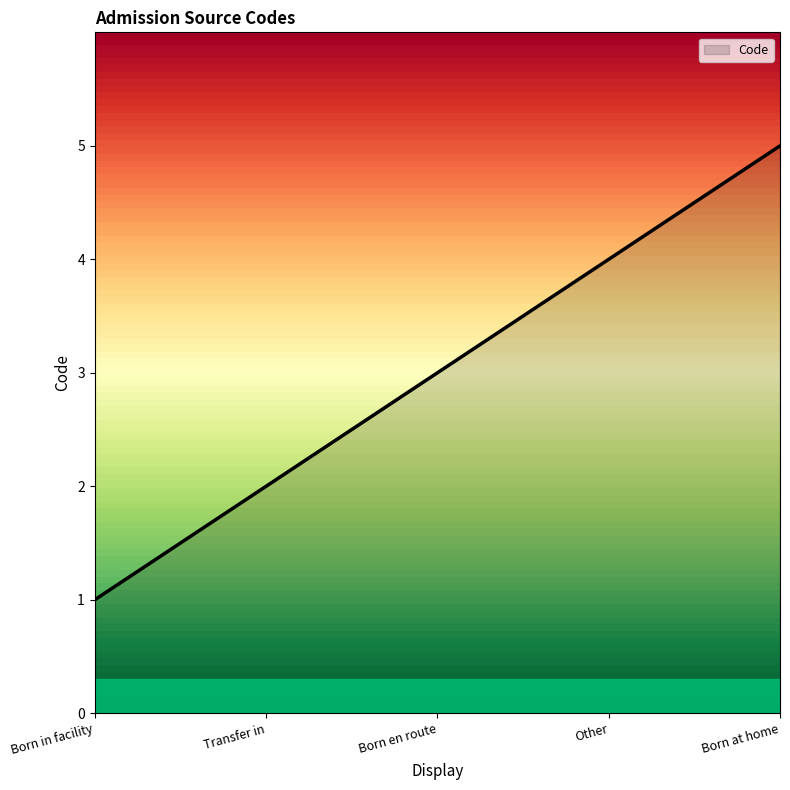

What position from the left is Other?

4